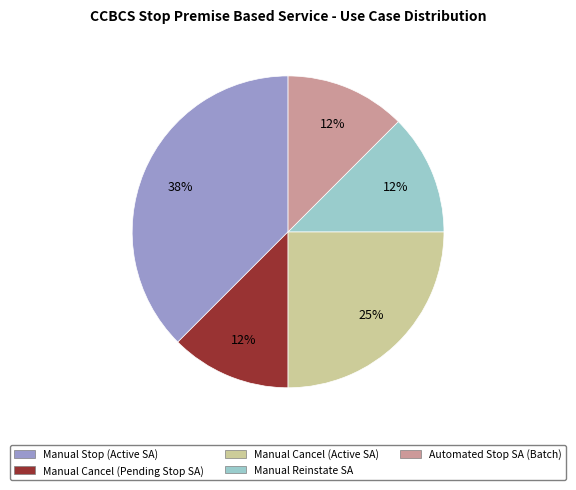

To the nearest percent, what portion does Manual Cancel (Active SA) represent?

25%